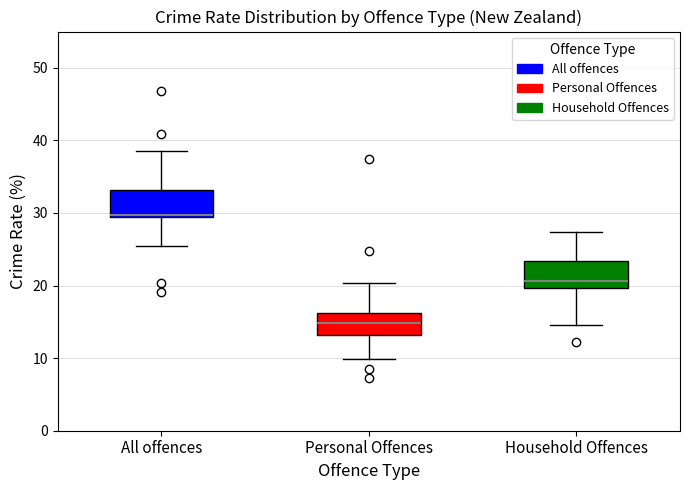

Where is the upper edge of the box for Personal Offences on the y-axis? The values are not printed on the chart, so give them approximately, as read against the axis.

16